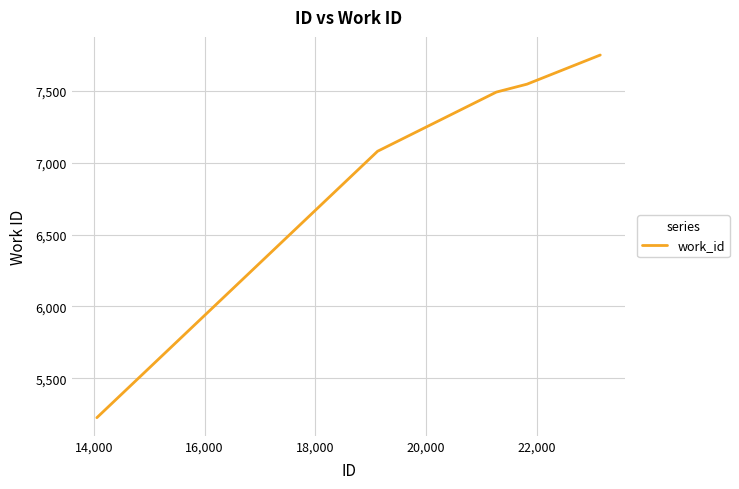

What is the minimum value shown in the chart?

5225